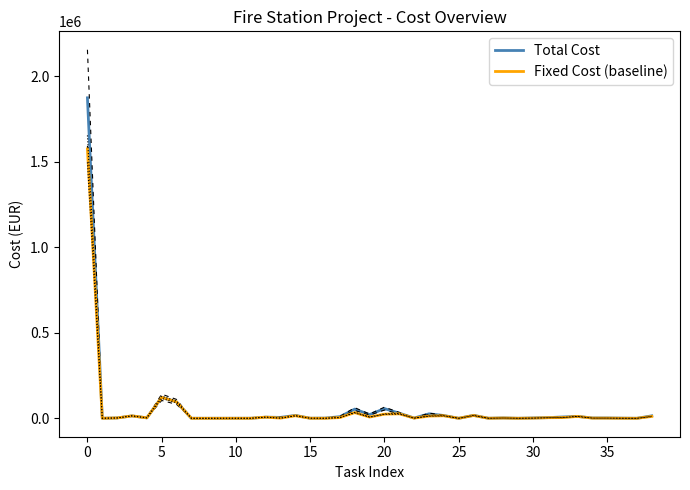

At which label is Fixed Cost (baseline) closest to 788008?

5